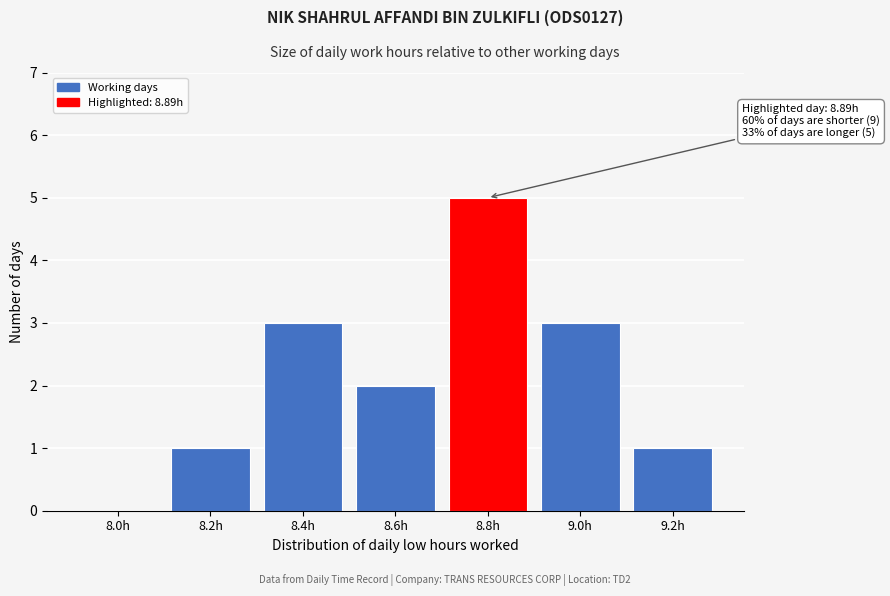

Reading right to left, extract all data points from this chart.

9.2h=1	9.0h=3	8.8h=5	8.6h=2	8.4h=3	8.2h=1	8.0h=0